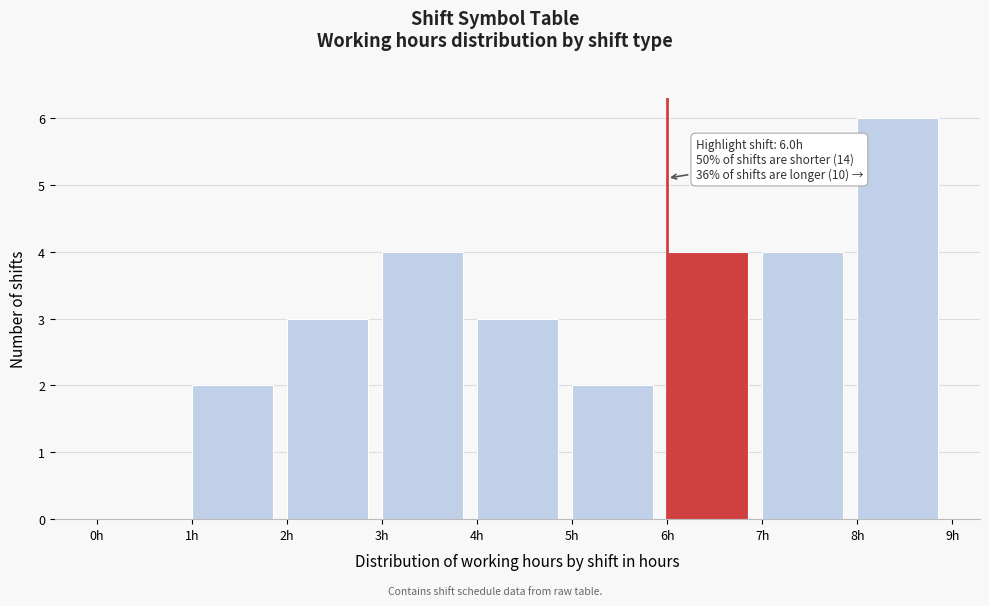

Which range on the x-axis has the tallest bar?

8 to 9